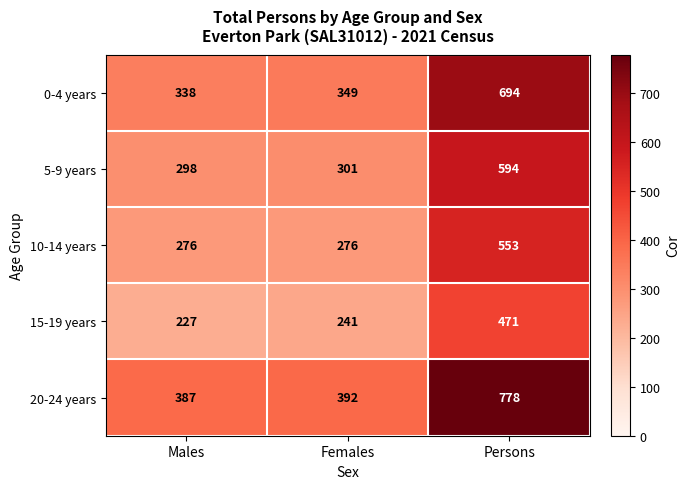

What is the average value of the 20-24 years series?

519